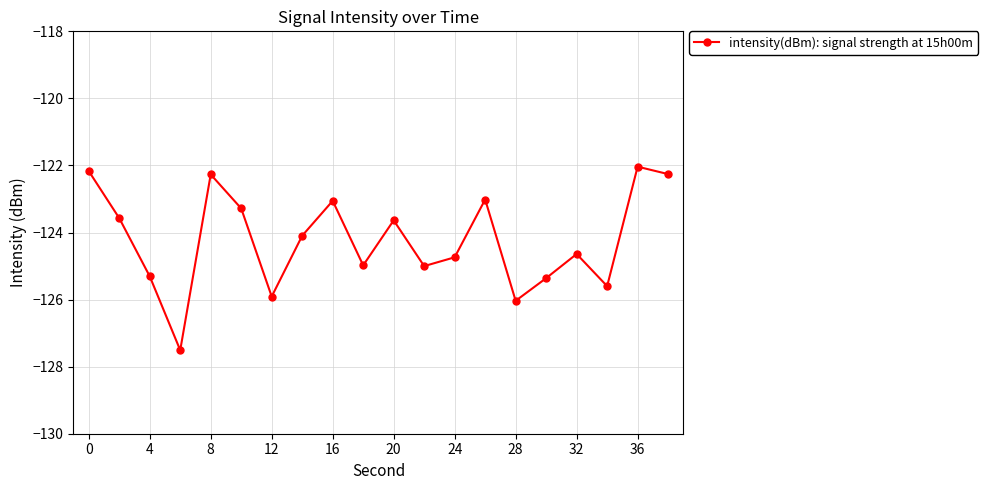

What is the greatest value displayed?

-122.0